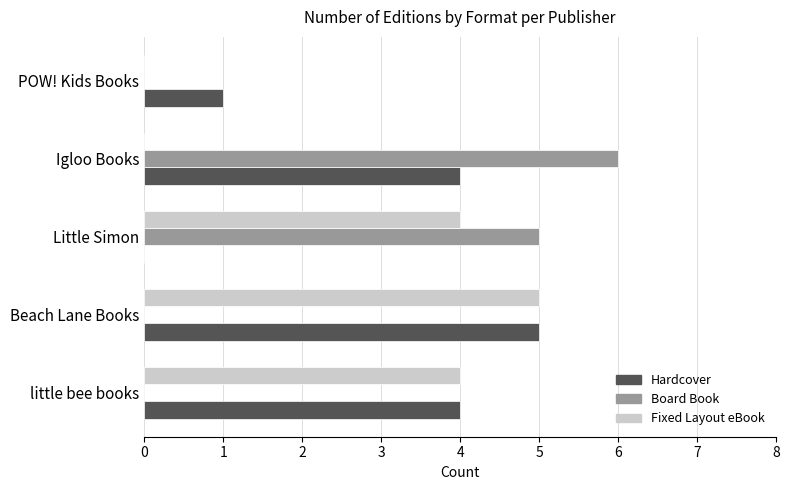

What is the sum of the Fixed Layout eBook values at POW! Kids Books and little bee books?

4